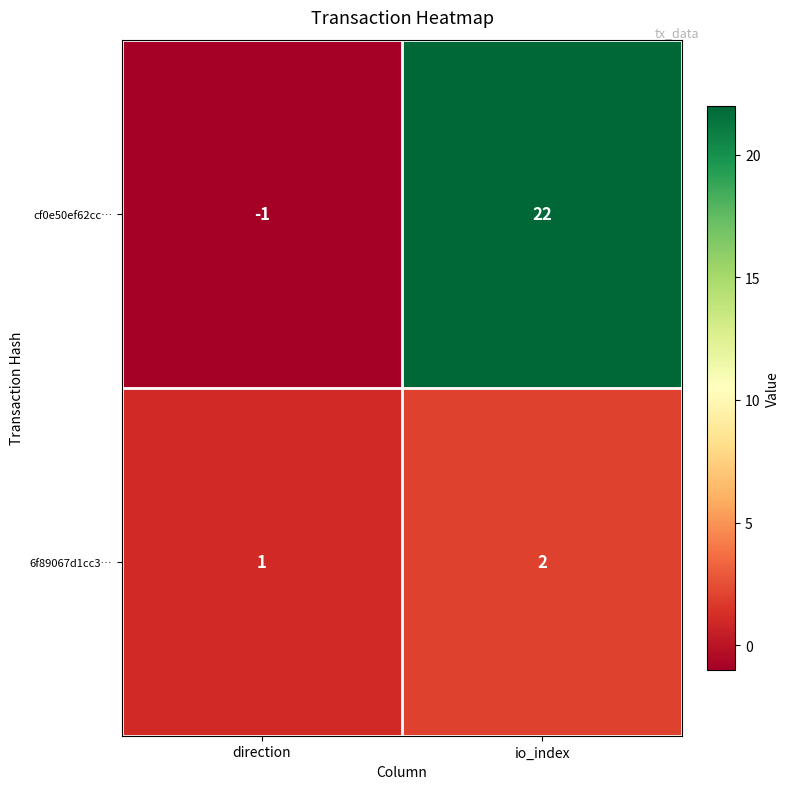

Between direction and io_index, which series saw the biggest shift?

cf0e50ef62cc…